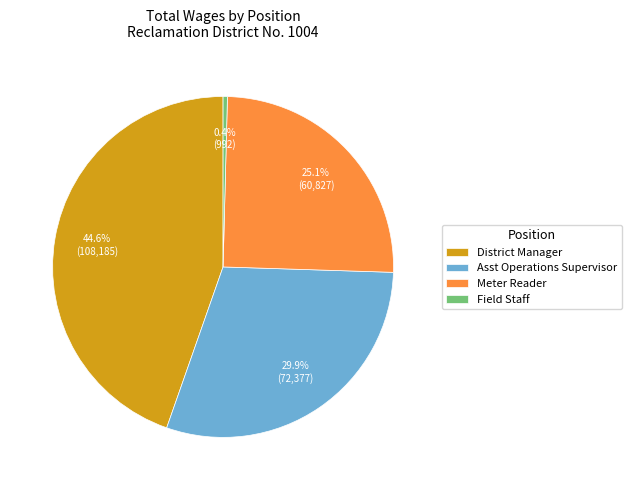

Is Field Staff the majority of the pie?

No